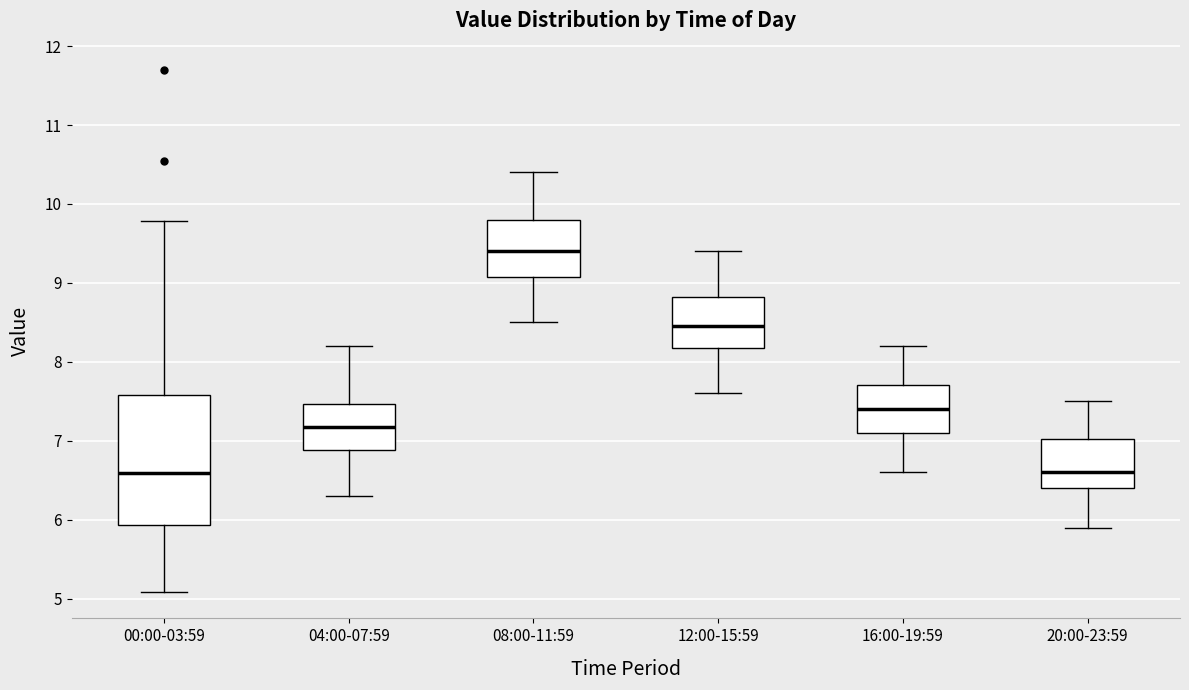

Reading left to right, read every box against the y-axis: the position of its median line, the range the box covers, and the ends of its whiskers. The values are not printed on the chart, so give them approximately, as read against the axis.

00:00-03:59: median 6.6, box 5.9 to 7.6, whiskers 5.1 to 9.8
04:00-07:59: median 7.2, box 6.9 to 7.5, whiskers 6.3 to 8.2
08:00-11:59: median 9.4, box 9.1 to 9.8, whiskers 8.5 to 10.4
12:00-15:59: median 8.5, box 8.2 to 8.8, whiskers 7.6 to 9.4
16:00-19:59: median 7.4, box 7.1 to 7.7, whiskers 6.6 to 8.2
20:00-23:59: median 6.6, box 6.4 to 7.0, whiskers 5.9 to 7.5